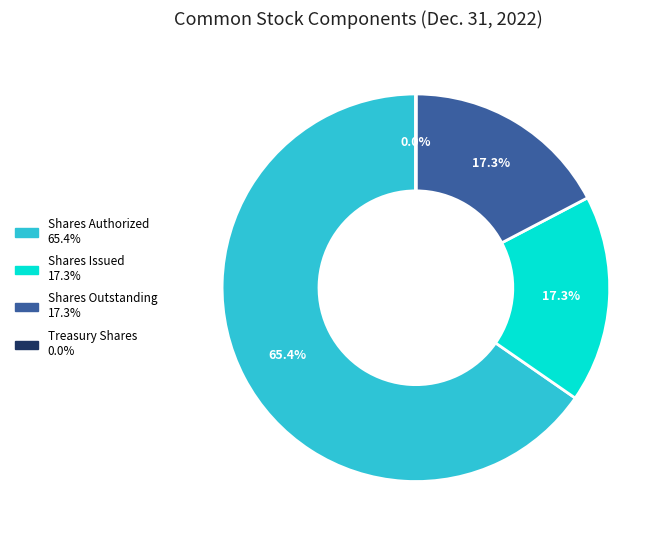

Is there any slice that represents more than half of the pie?

Yes